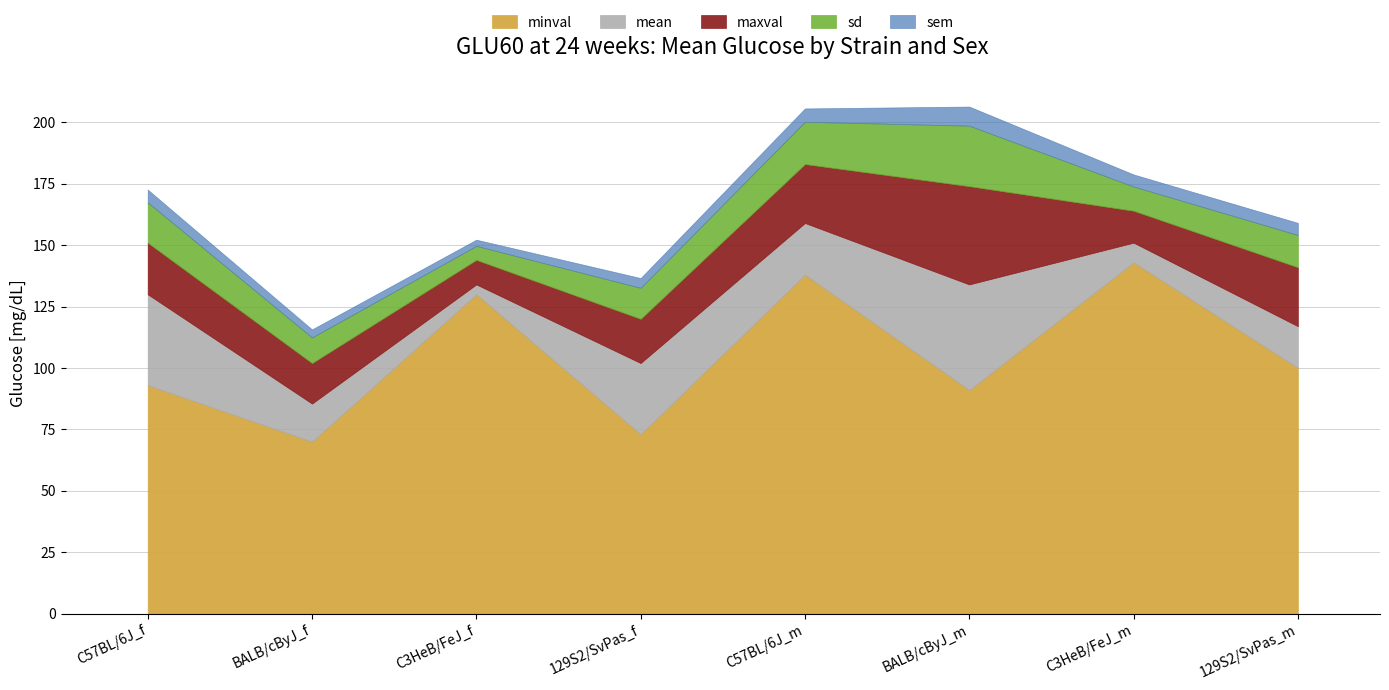

What is the total value across all series at C57BL/6J_f?

172.6